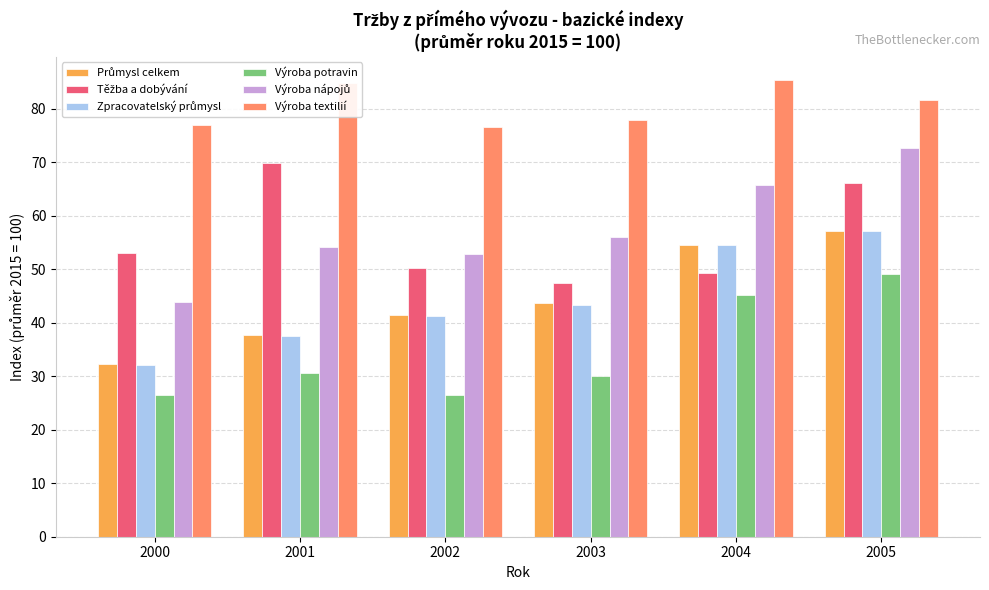

At which category is the sum across all series the highest?

2005